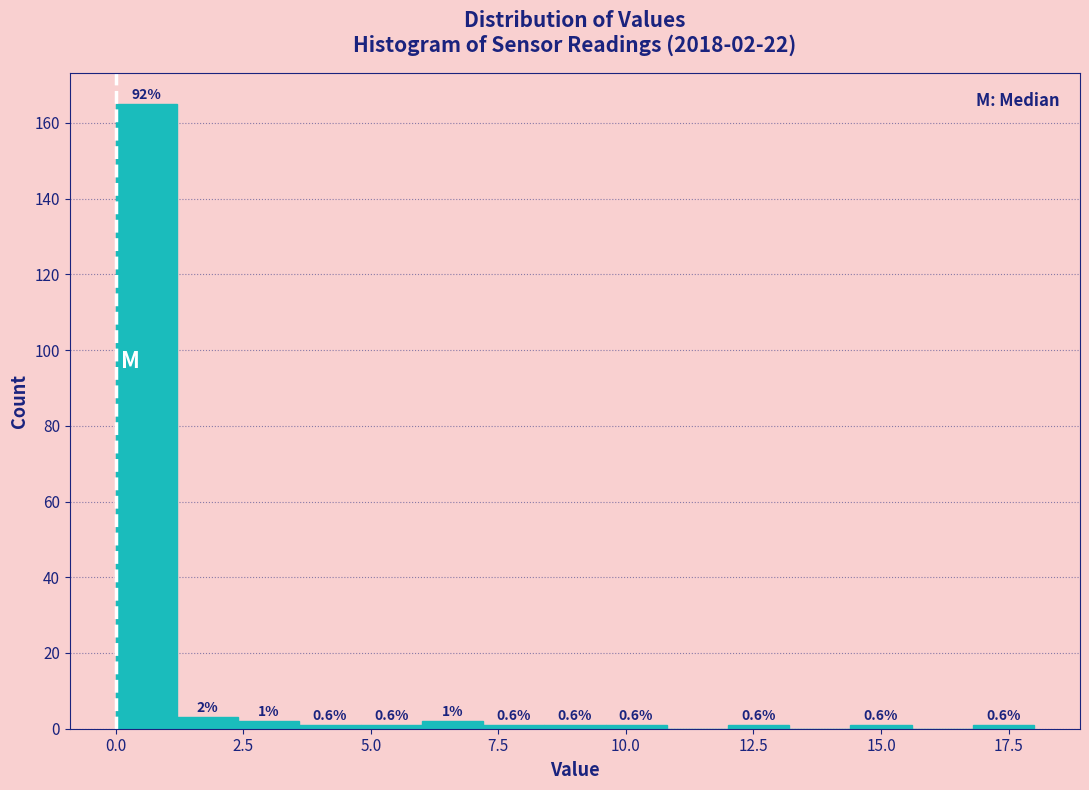

Around what value on the x-axis is the tallest bar? Give the approximate position of its centre, as read against the axis.

0.5